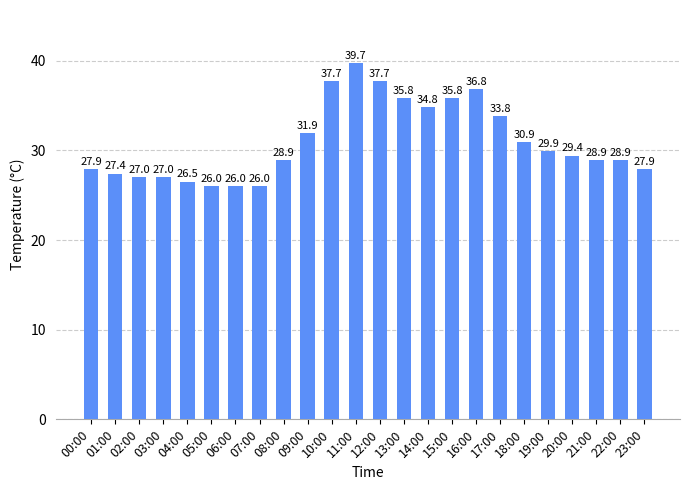

What is the maximum value shown in the chart?

39.7